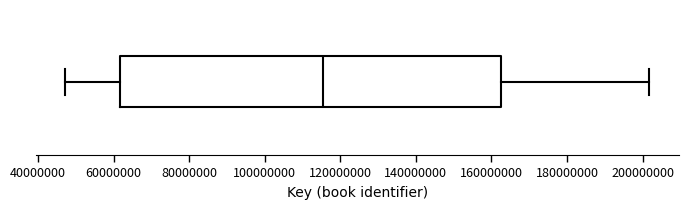

Where does the right whisker of the box end on the x-axis? The values are not printed on the chart, so give them approximately, as read against the axis.

202000000